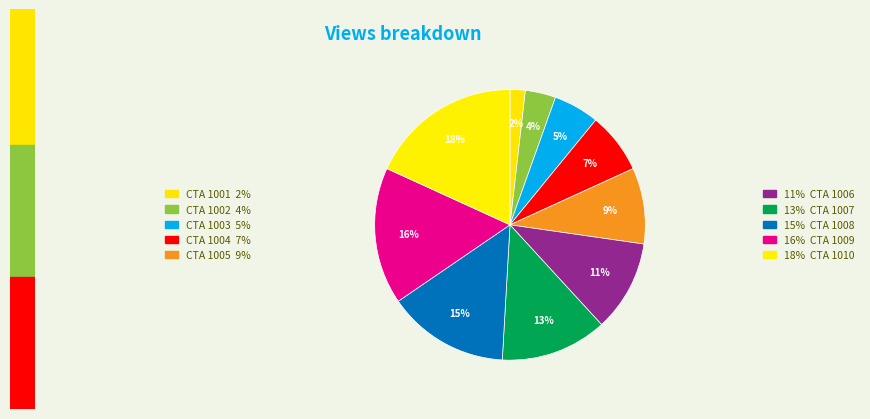

Count the number of slices in the pie.

10